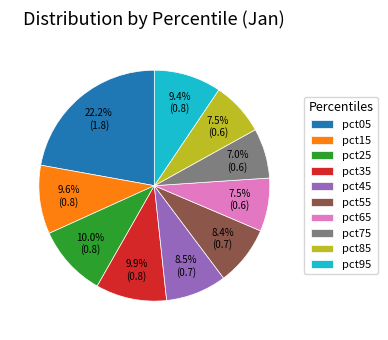

How many slices are in this pie chart?

10